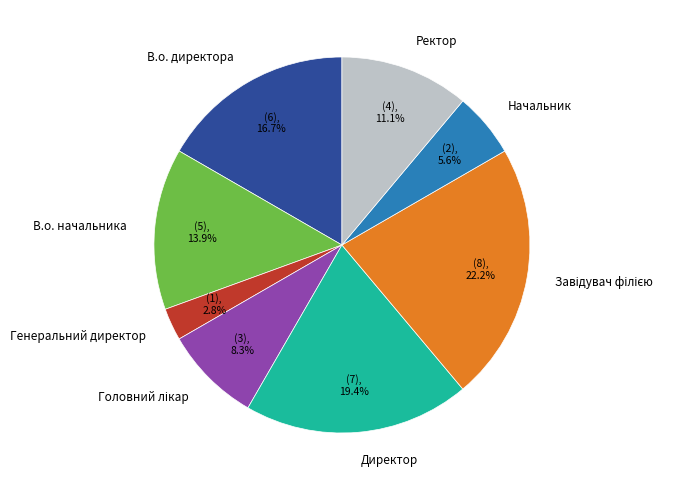

What is the smallest slice in the pie chart?

Генеральний директор